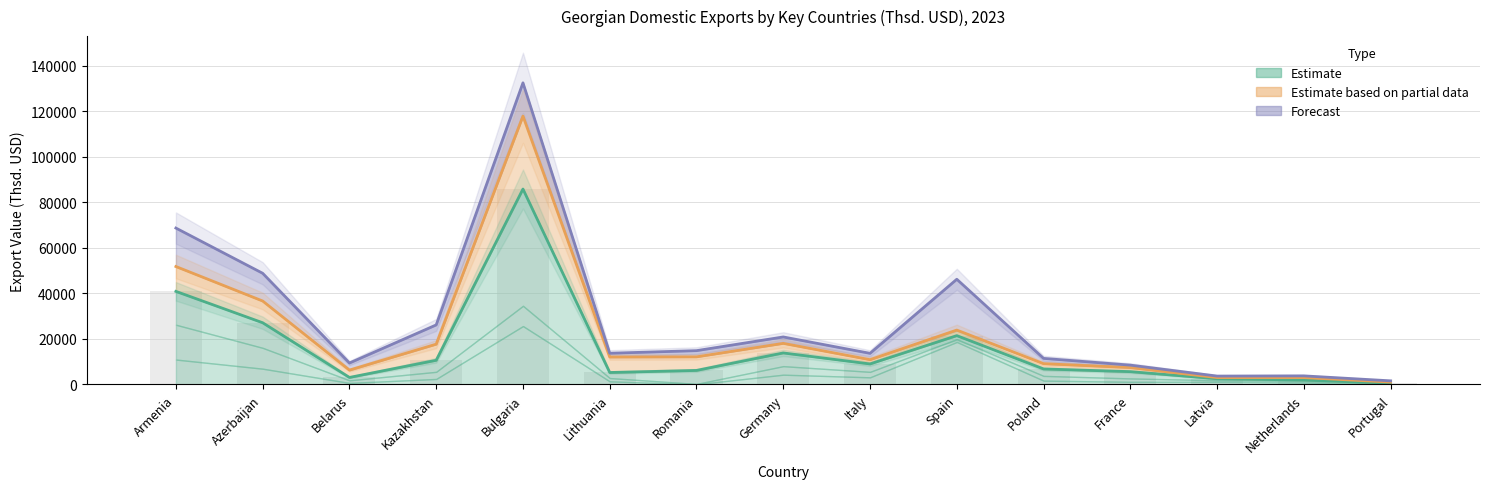

What is the greatest value displayed?

132512.3